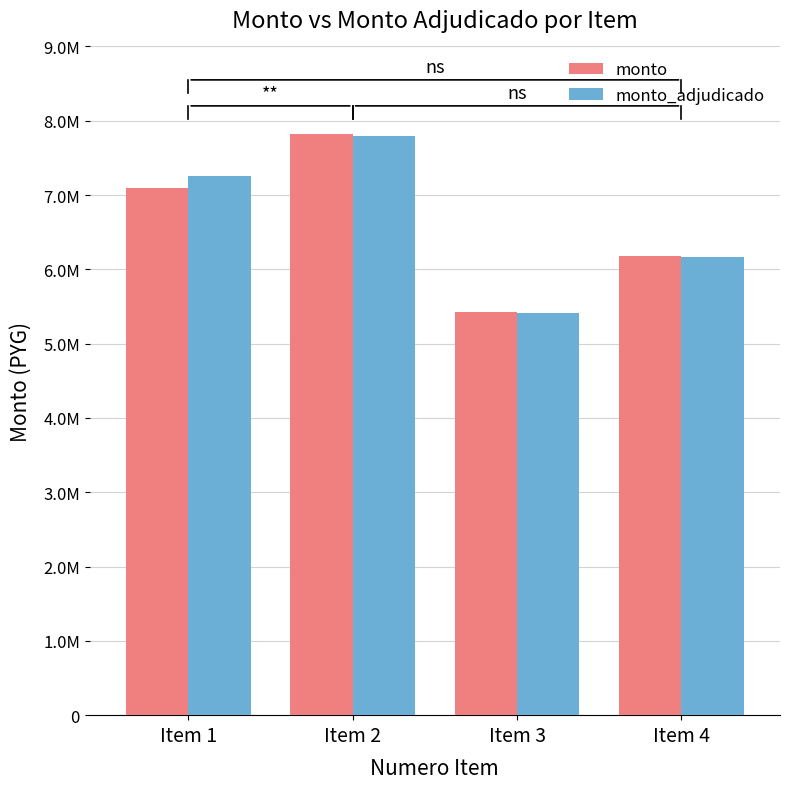

Which series has the widest spread of values?

monto